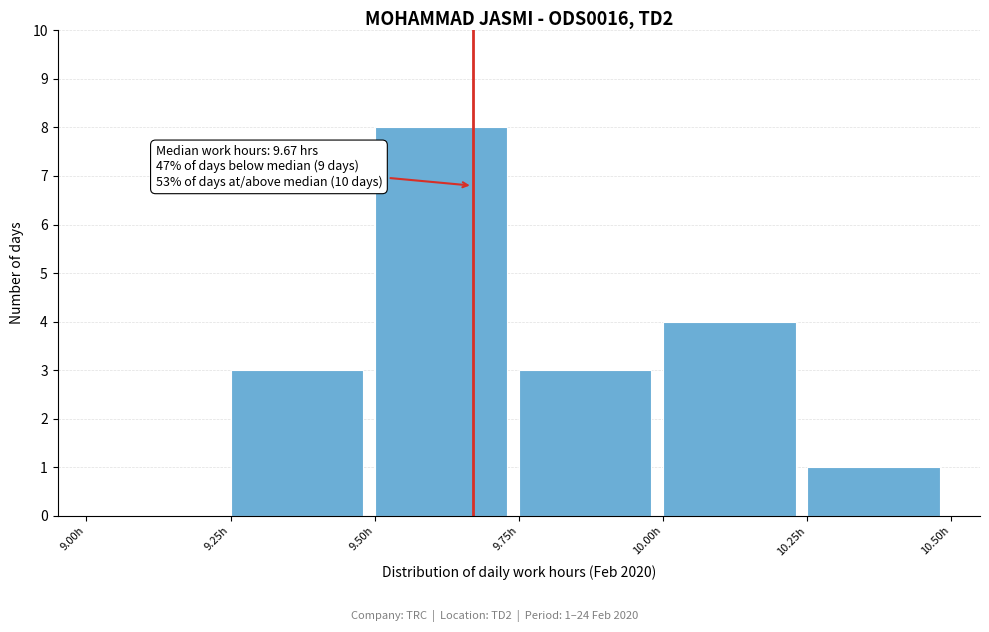

Which range on the x-axis has the tallest bar?

9.50 to 9.75